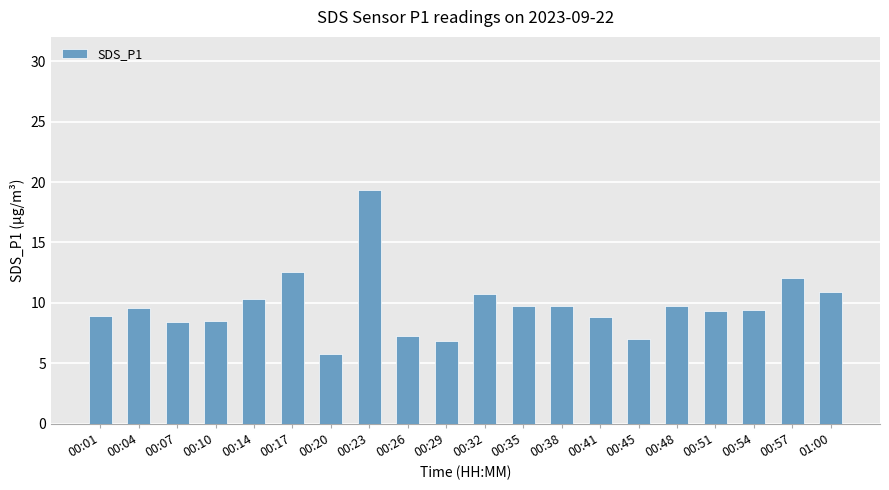

Between 00:41 and 00:51, which is larger?

00:51